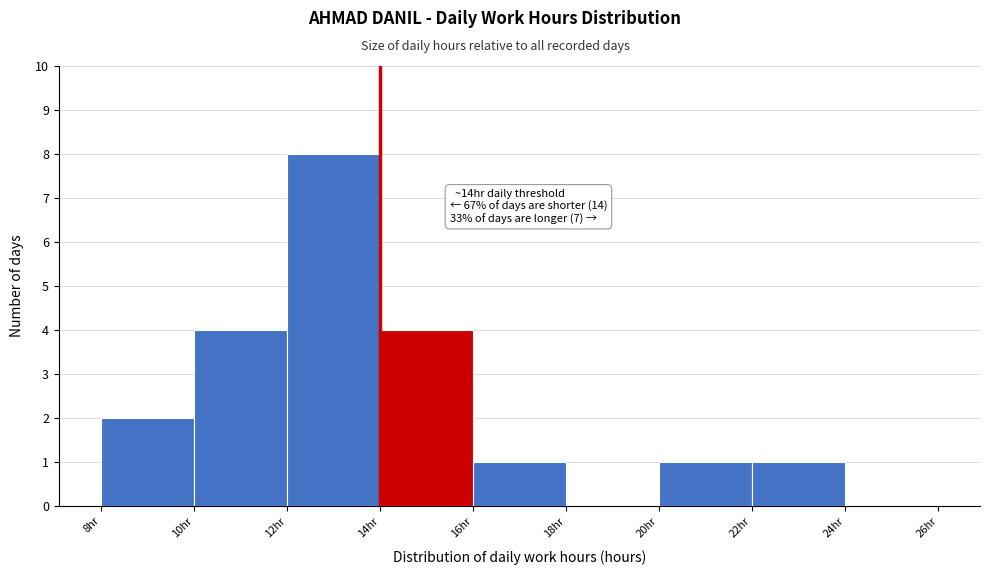

Over which range of the x-axis is the bar tallest?

12 to 14